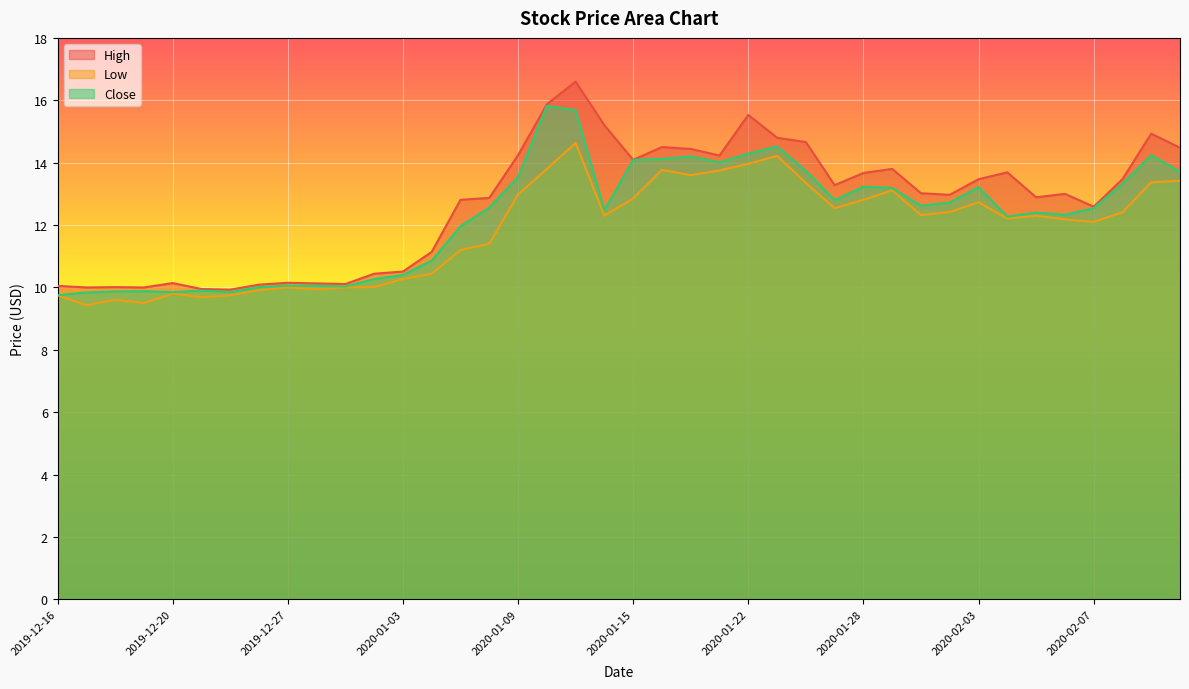

What is the difference between the maximum and second lowest values in the High series?

6.7